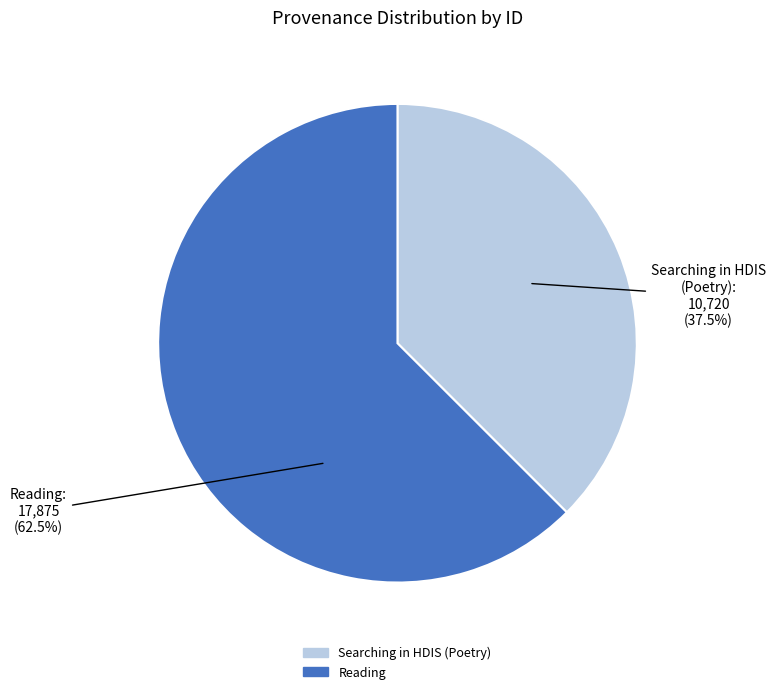

How many slices are in this pie chart?

2